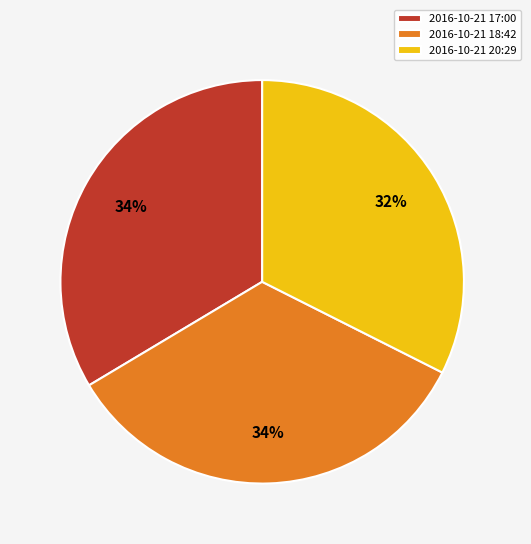

How many segments does this pie chart have?

3